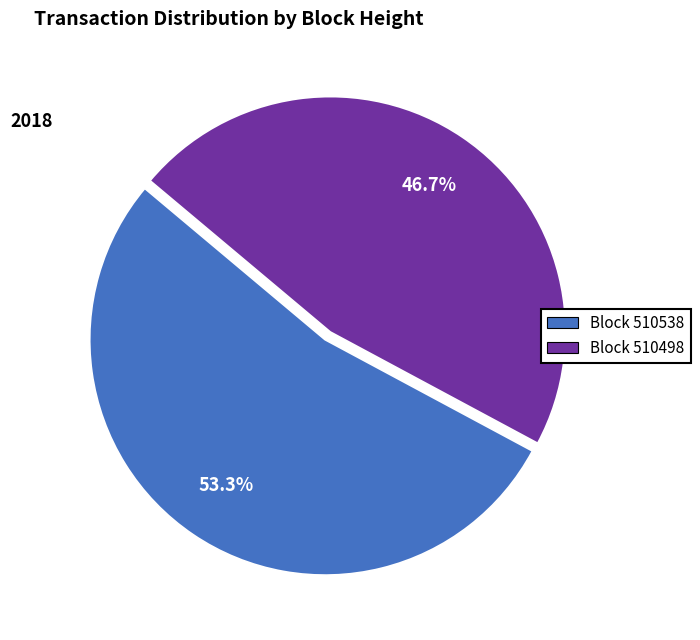

Count the number of slices in the pie.

2